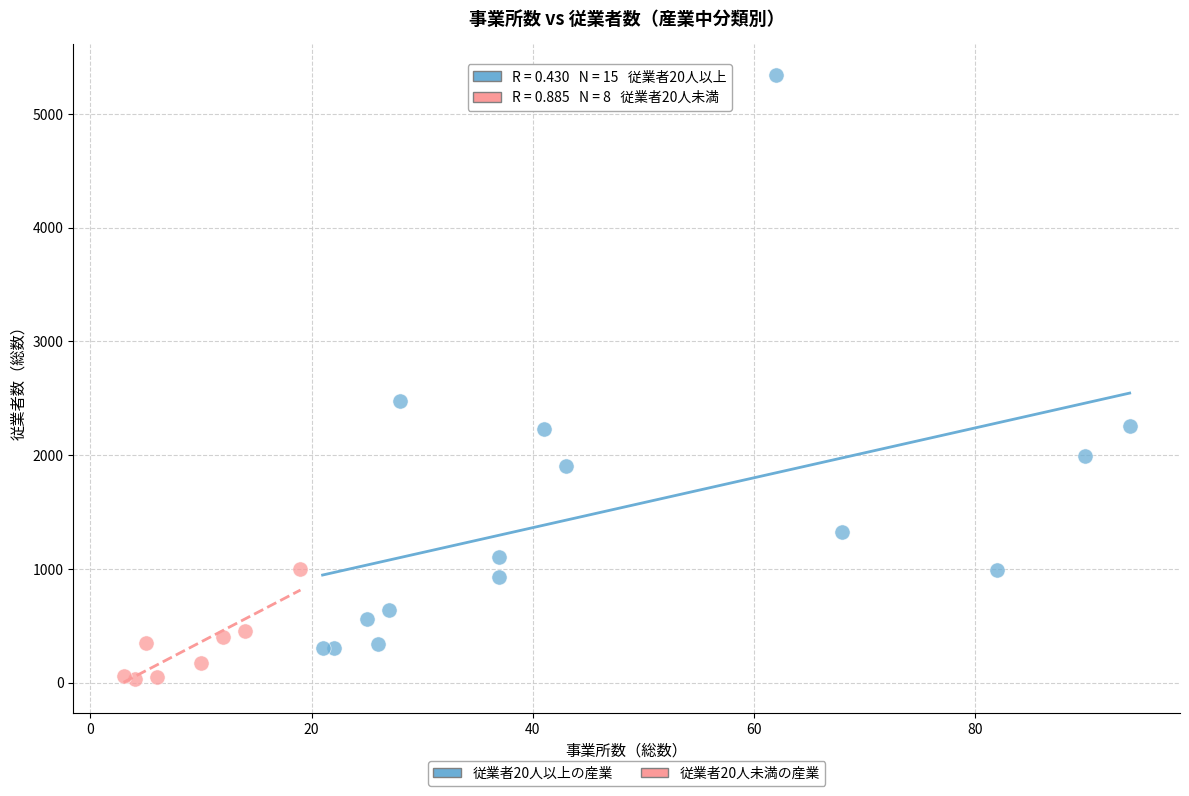

What are all the series names shown in the legend?

従業者20人以上の産業, 従業者20人未満の産業